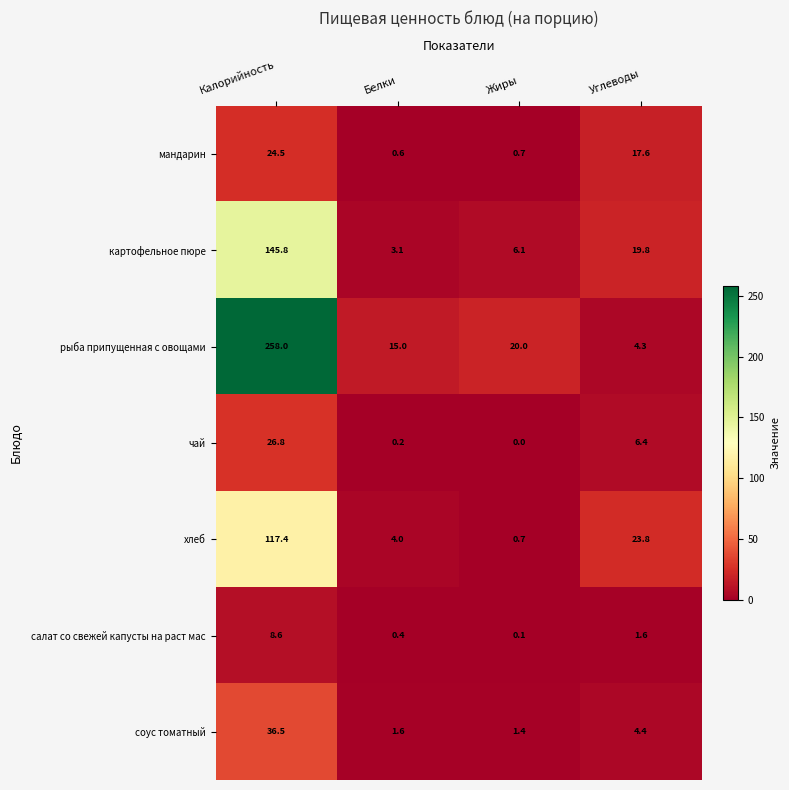

How many categories are shown in the chart?

4